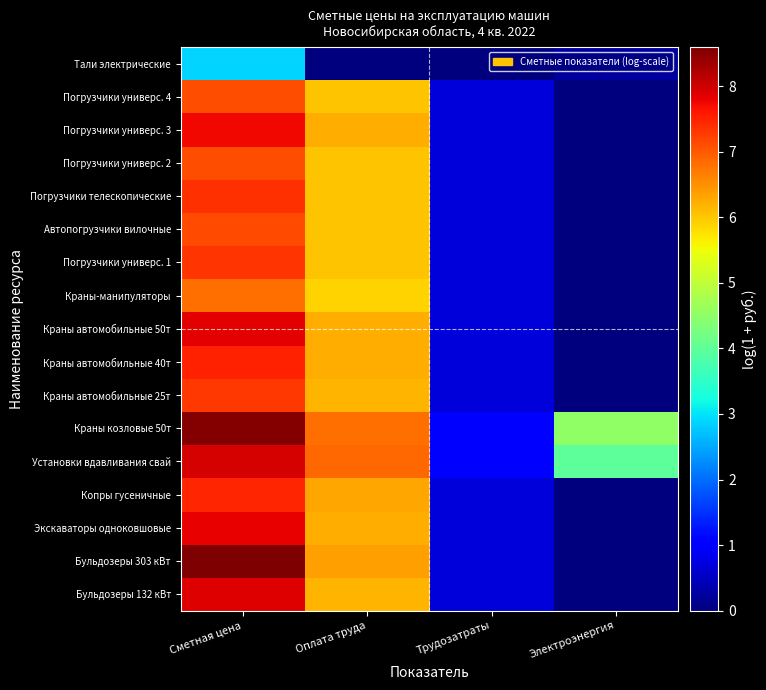

What is the spread (max minus min) of values at Сметная цена?

5.7